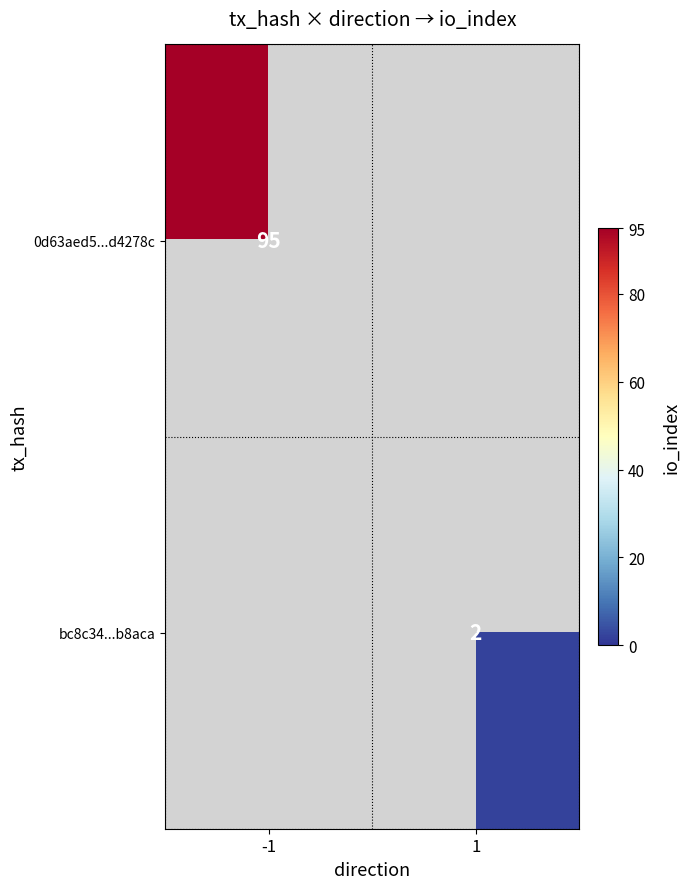

True or false: 0d63aed5...d4278c has a value of 95 at -1.

True